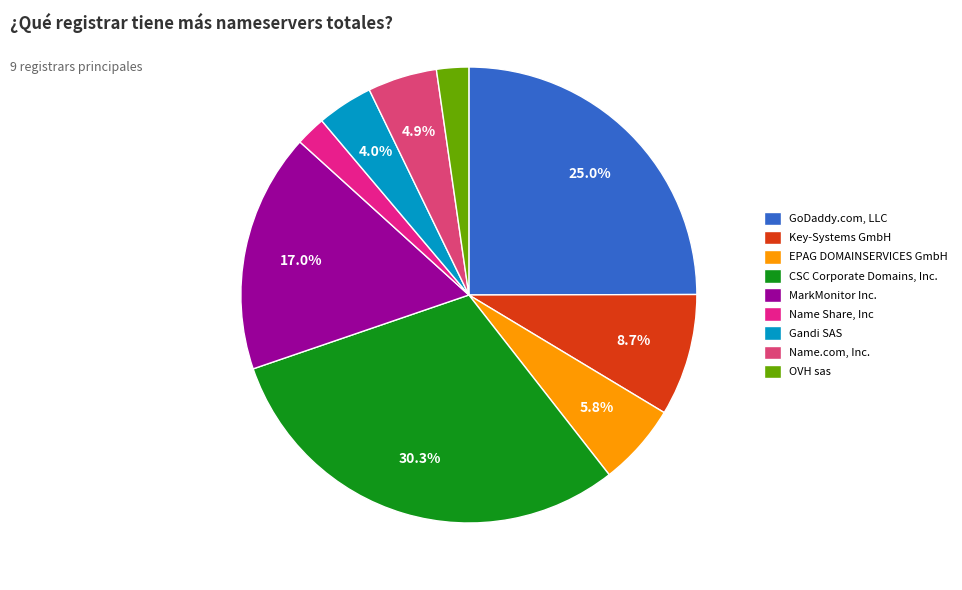

Which slice is the largest?

CSC Corporate Domains, Inc.